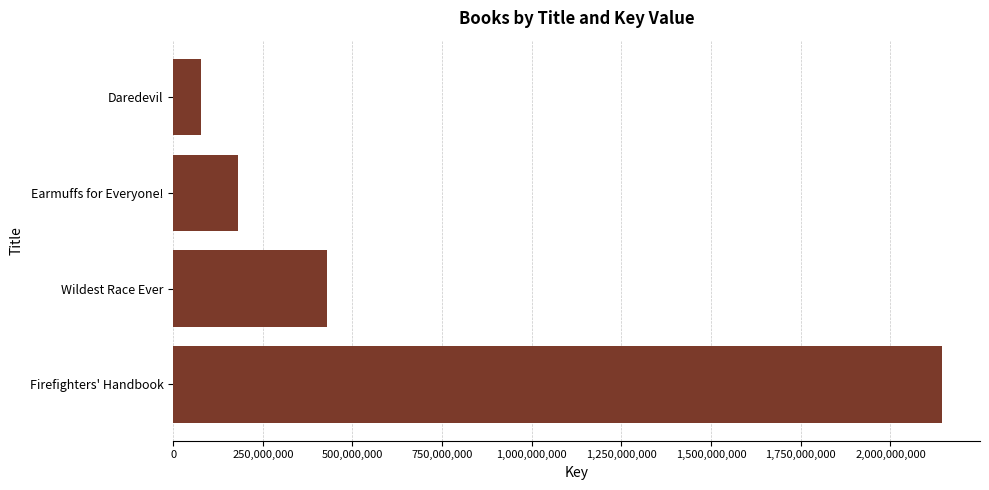

Reading bottom to top, extract all data points from this chart.

Firefighters' Handbook=2142545851	Wildest Race Ever=428114207	Earmuffs for Everyone!=179446512	Daredevil=78618429